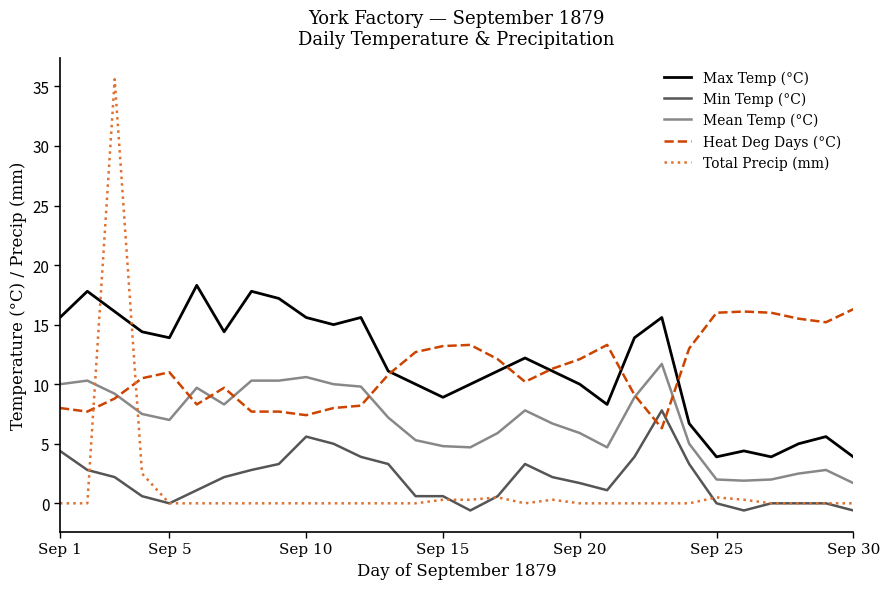

True or false: Mean Temp (°C) and Total Precip (mm) cross at least once.

True